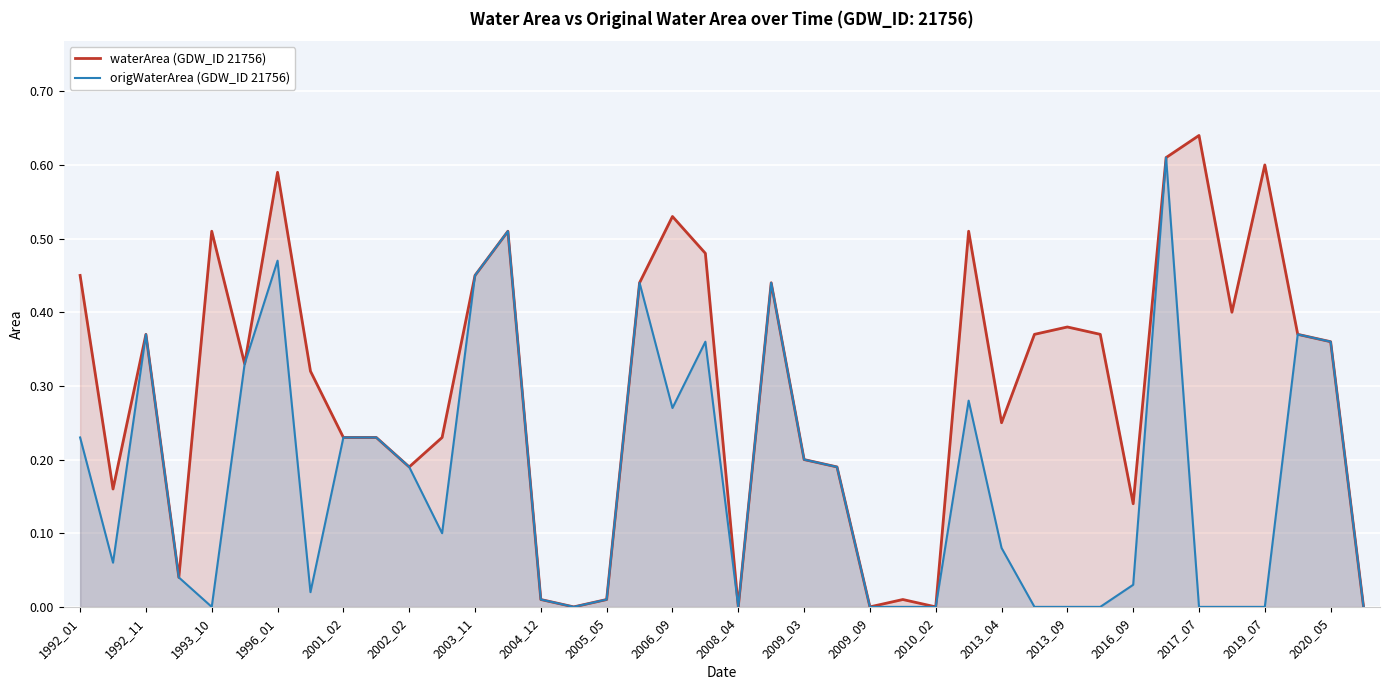

At 1992_01, list the series in order from smallest to largest.

origWaterArea (GDW_ID 21756), waterArea (GDW_ID 21756)